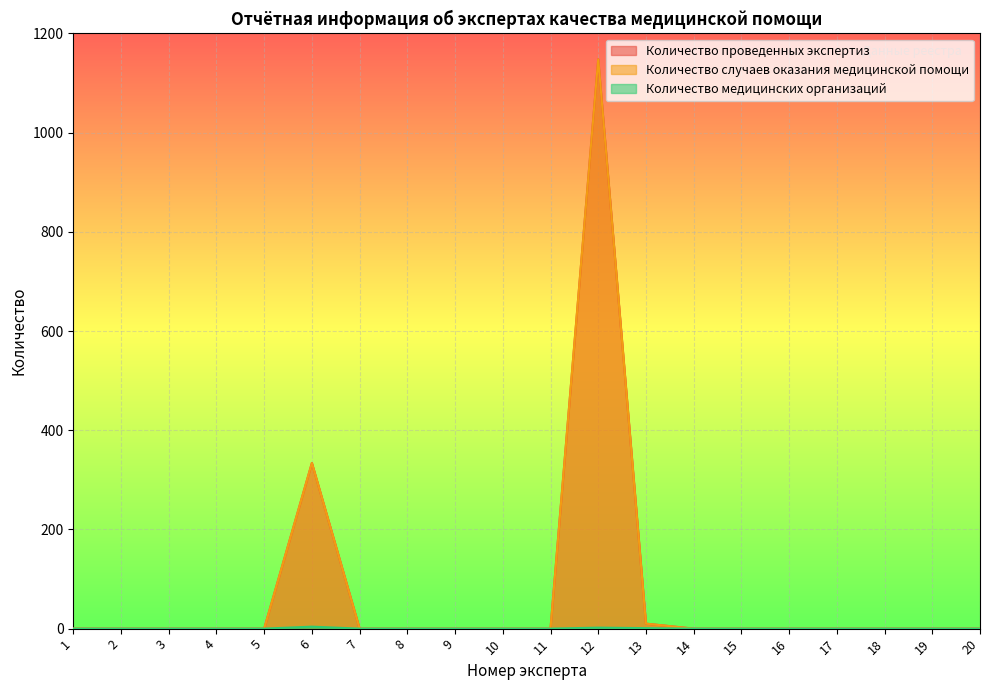

How many distinct data groups are displayed?

3